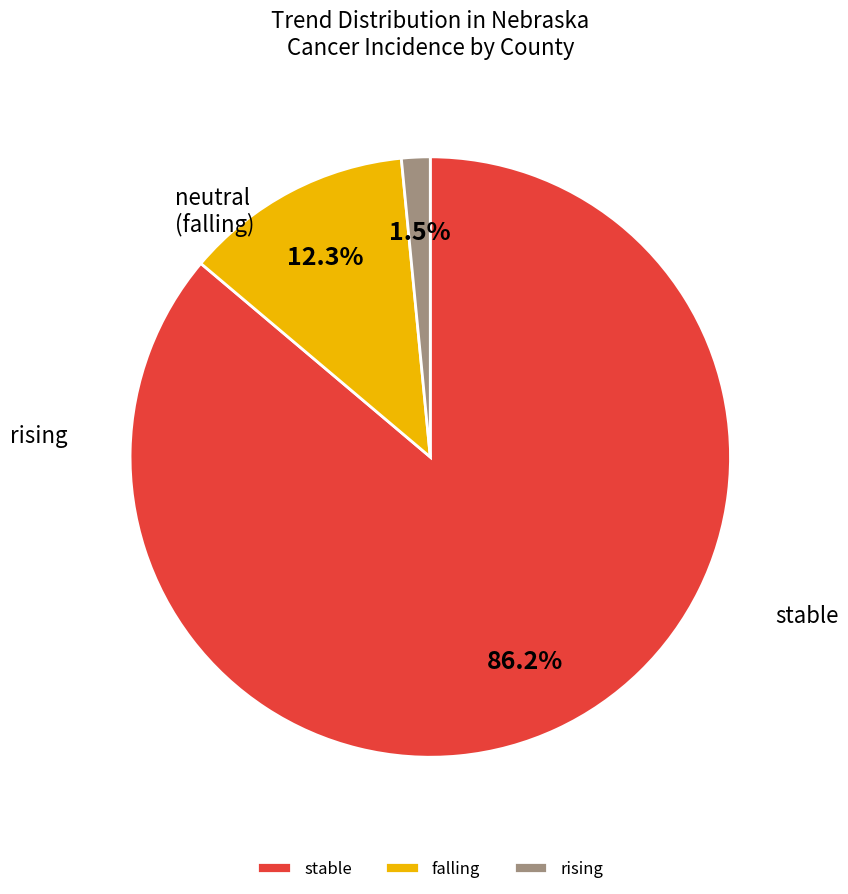

Do falling and rising together represent more than half of the pie?

No